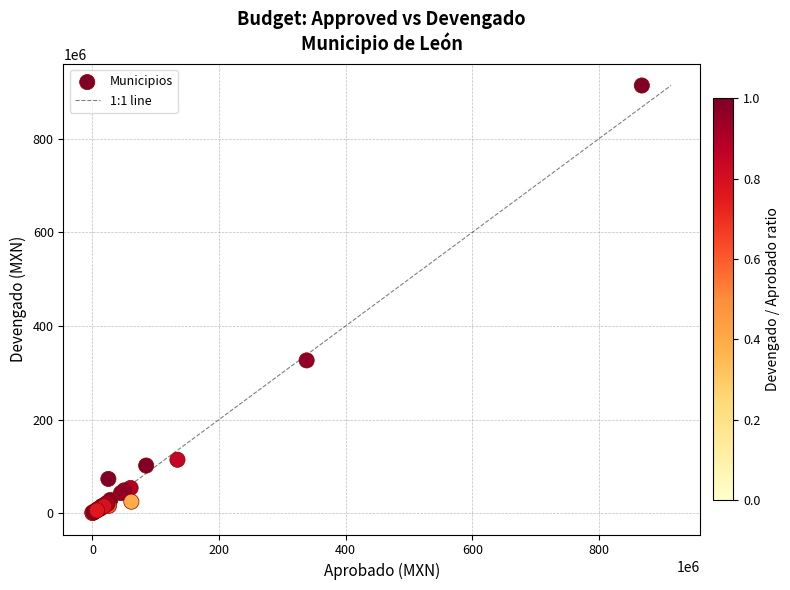

What Y value in the scatter plot is closest to 456843564?

326278254.9